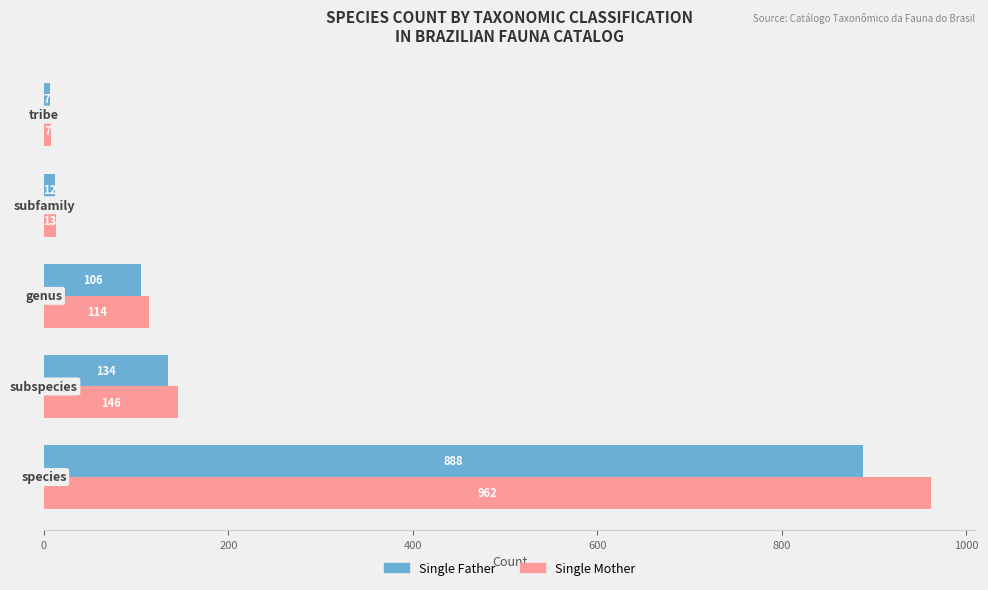

Which series has the widest spread of values?

Single Mother